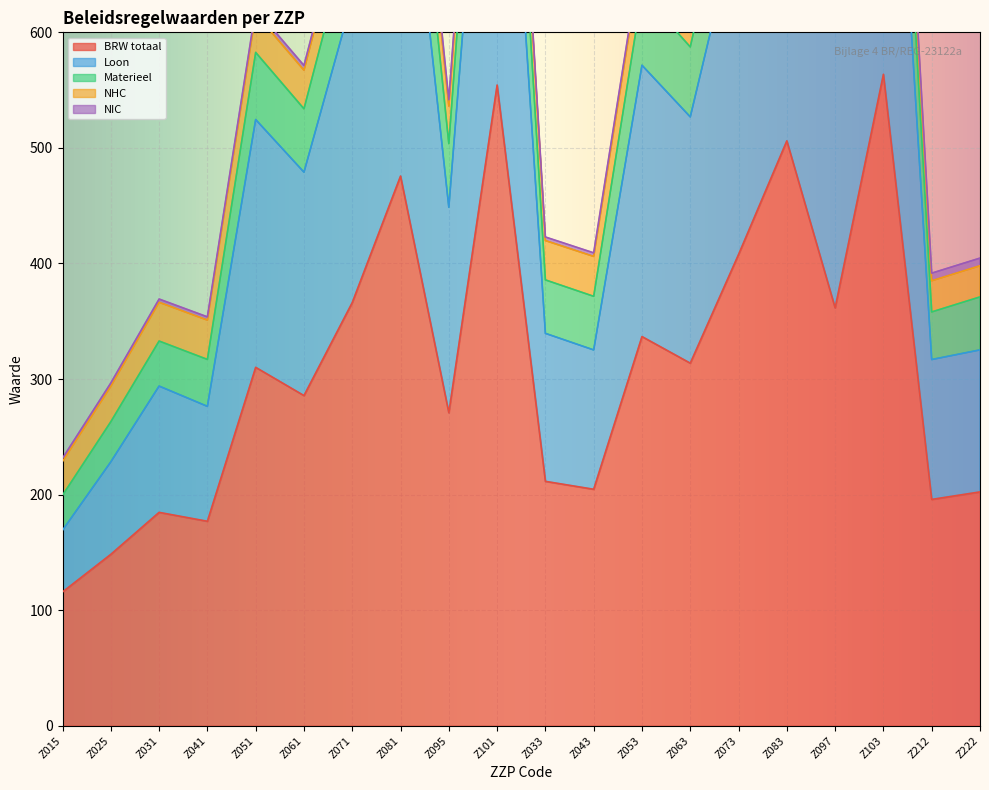

The BRW totaal series shows 328.9 at Z212. True or false?

False